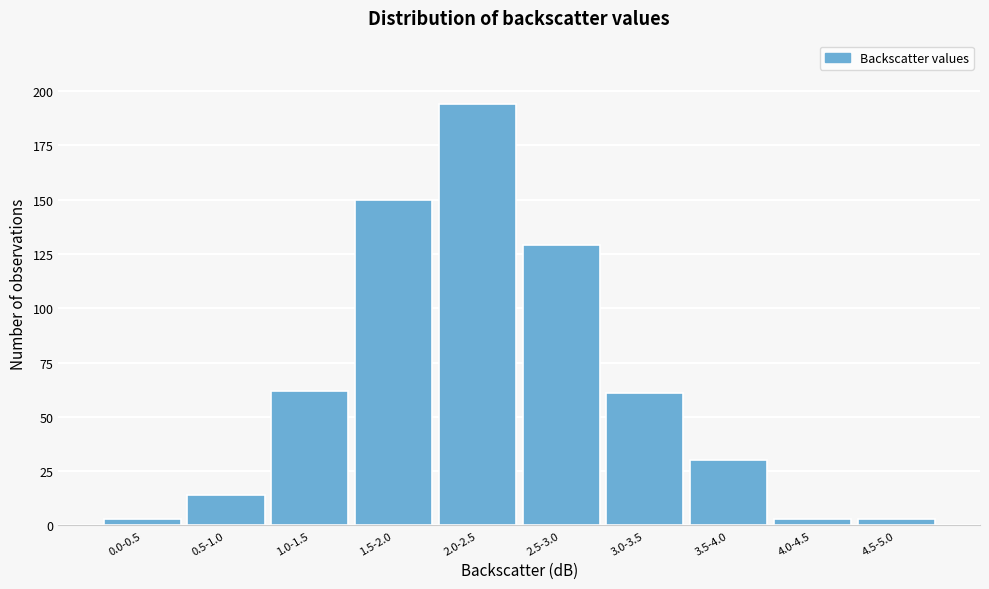

Reading left to right, extract all data points from this chart.

3	14	62	150	194	129	61	30	3	3